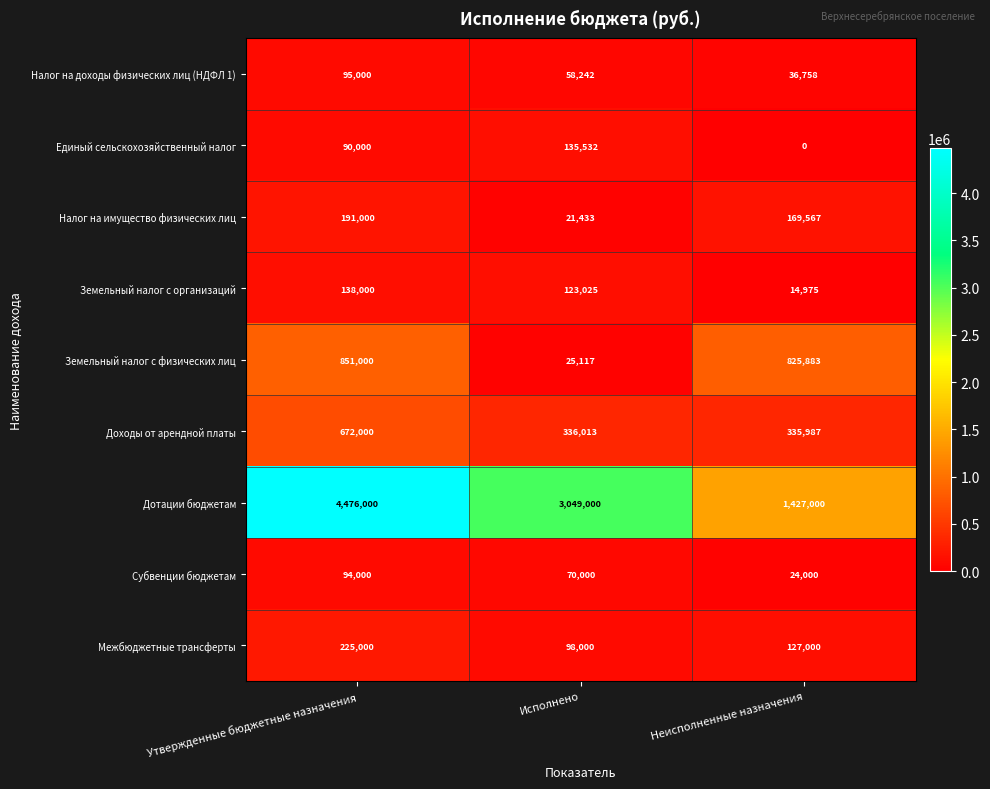

At which label is Субвенции бюджетам closest to 59000?

Исполнено